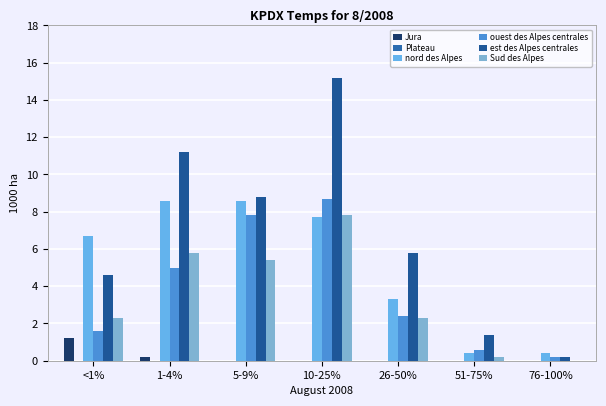

What is the value of the ouest des Alpes centrales bar at the 3rd from the left?

7.8